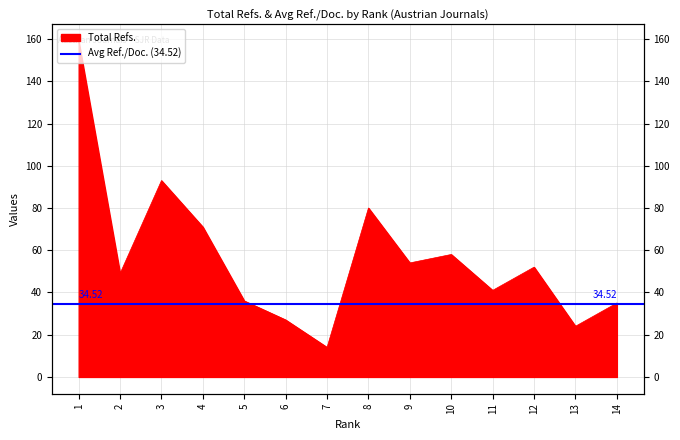

What is the sum of all values?

793